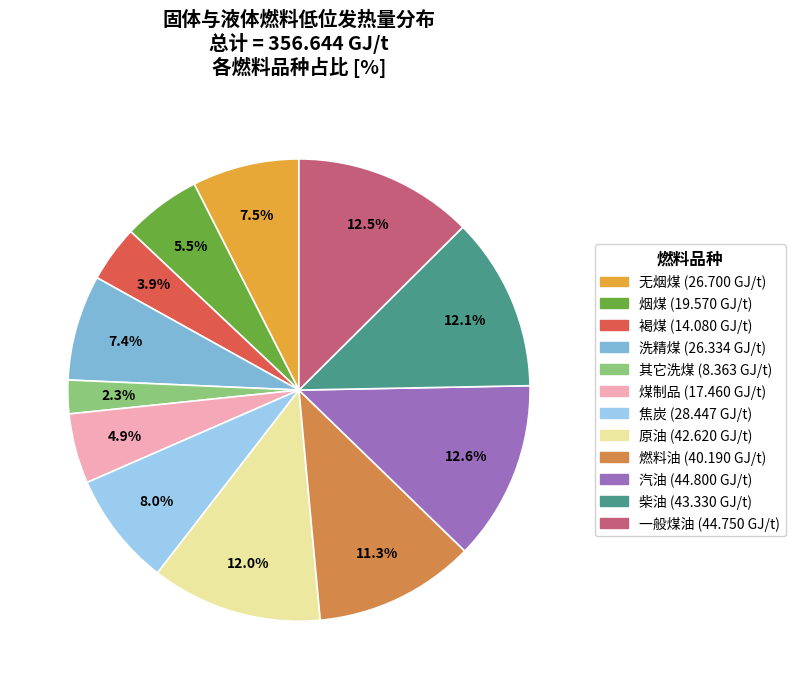

Does 一般煤油 represent more than half of the total?

No